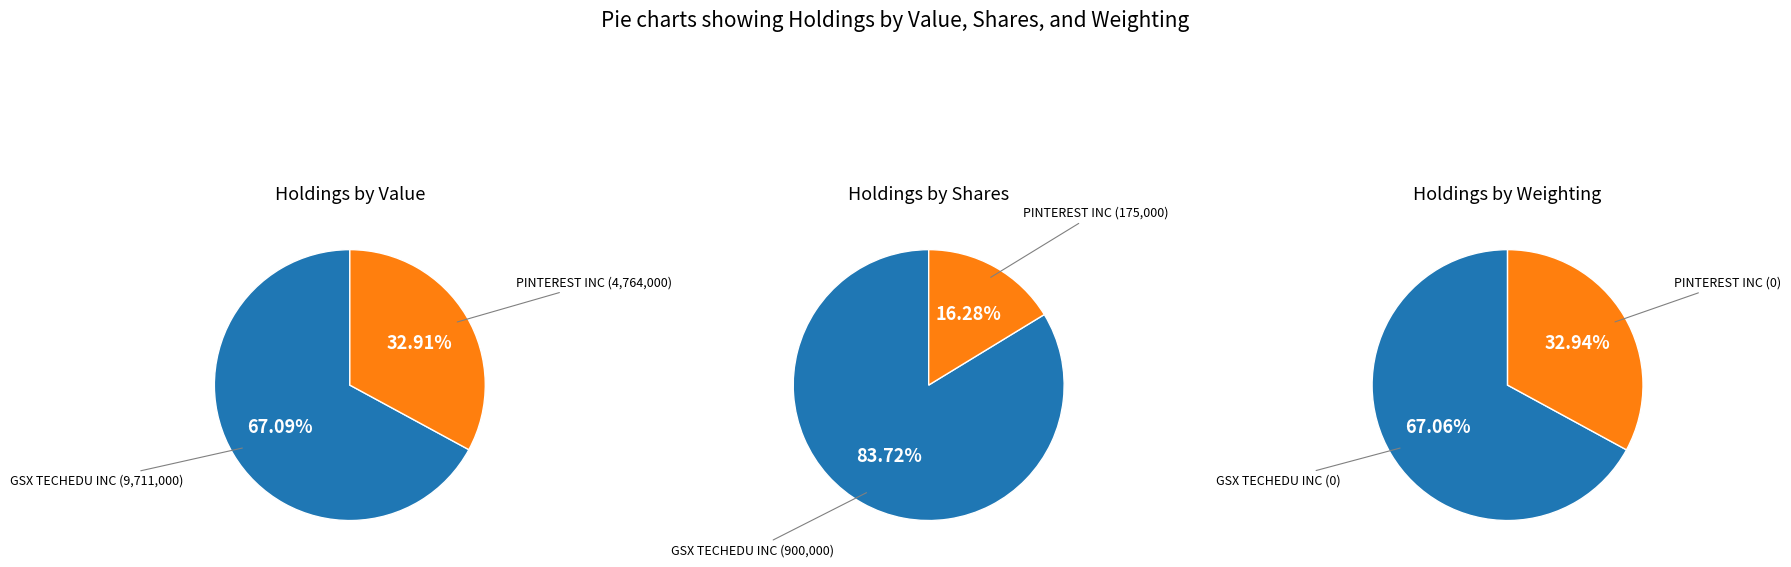

What is the majority slice?

GSX TECHEDU INC